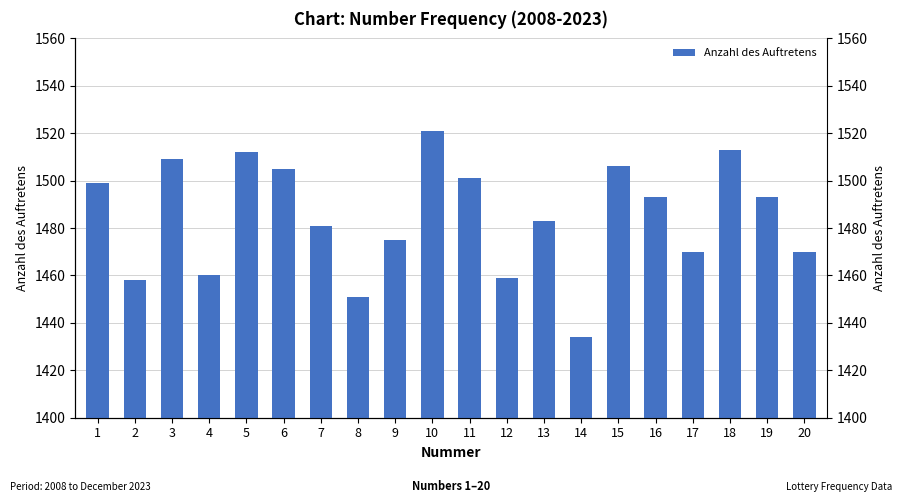

How many values exceed 1493?

8